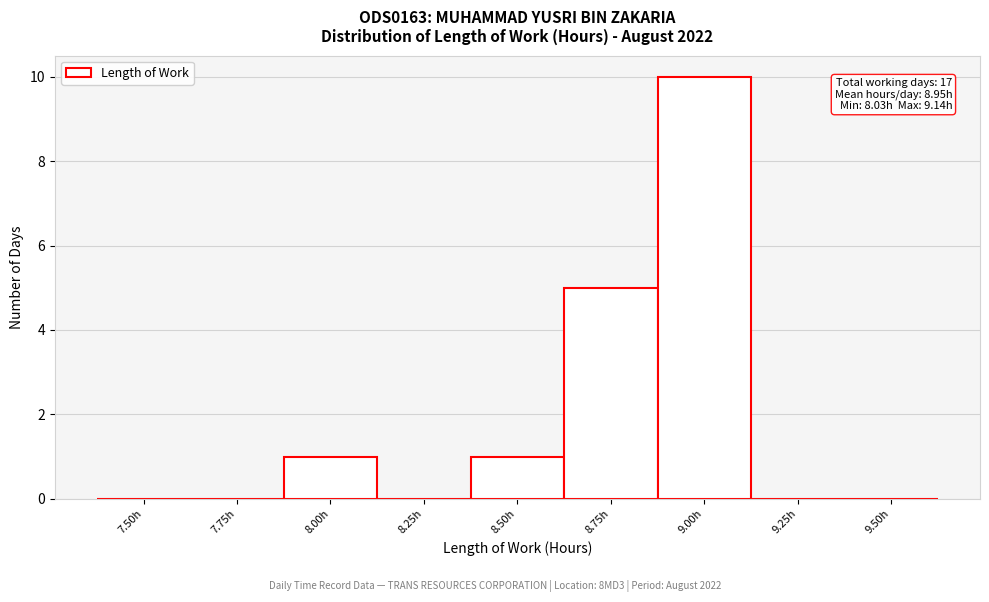

Reading left to right, what are all the values shown in this chart?

7.50h=0	7.75h=0	8.00h=1	8.25h=0	8.50h=1	8.75h=5	9.00h=10	9.25h=0	9.50h=0